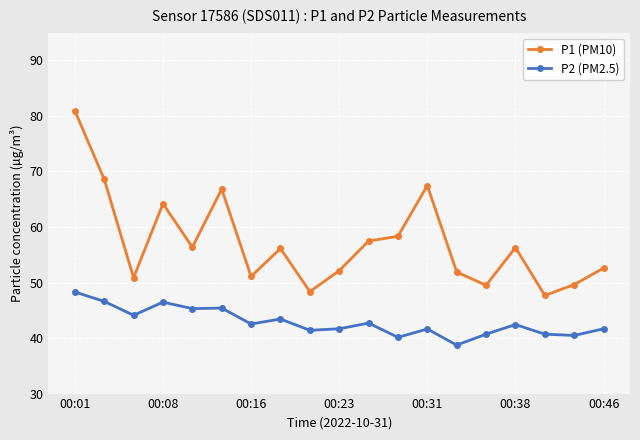

List the series in order of their peak value, lowest first.

P2 (PM2.5), P1 (PM10)